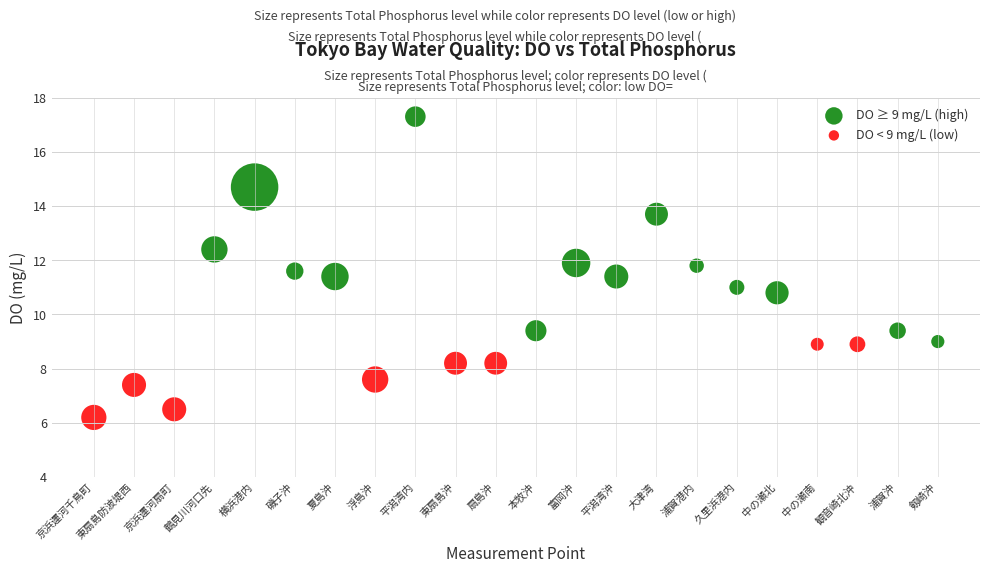

Which series has the largest Y range (max minus min)?

DO ≥ 9 mg/L (high)